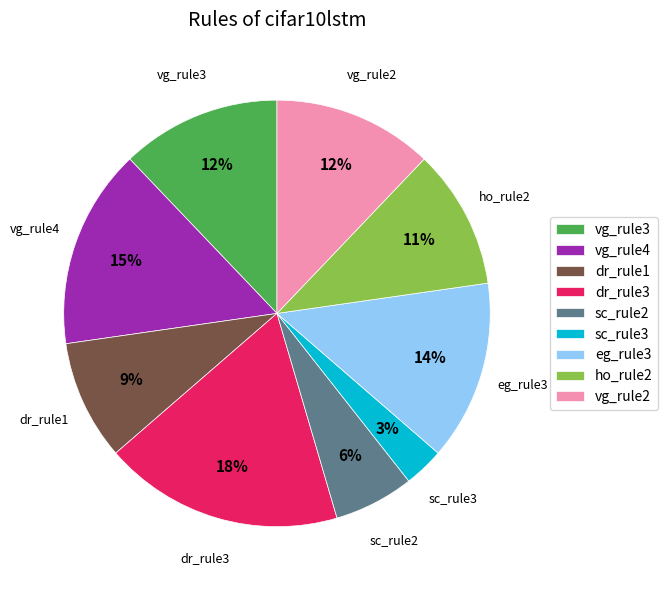

What percentage is the vg_rule2 slice, to the nearest percent?

12%